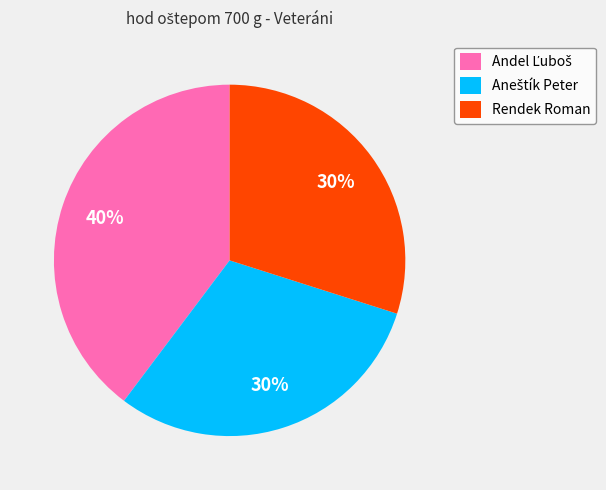

How many segments does this pie chart have?

3